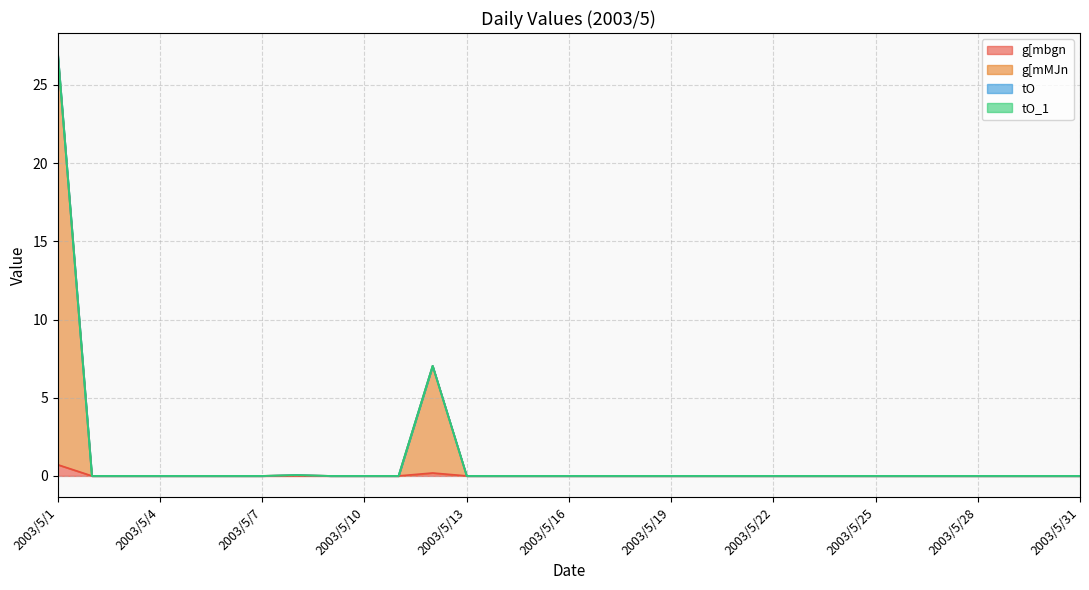

Does the chart have visible grid lines?

Yes